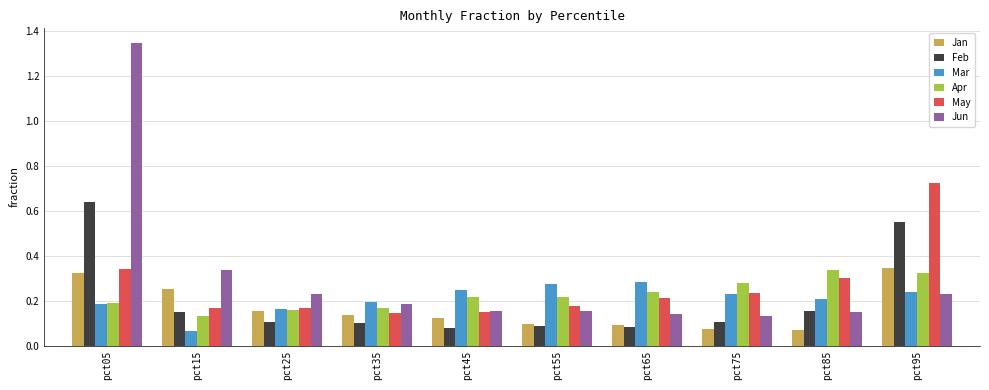

What is the total value across all series at pct15?

1.1